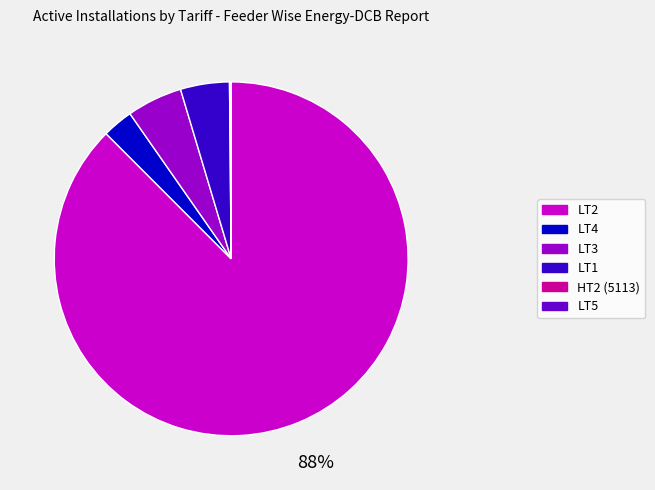

Which slice is the largest?

LT2